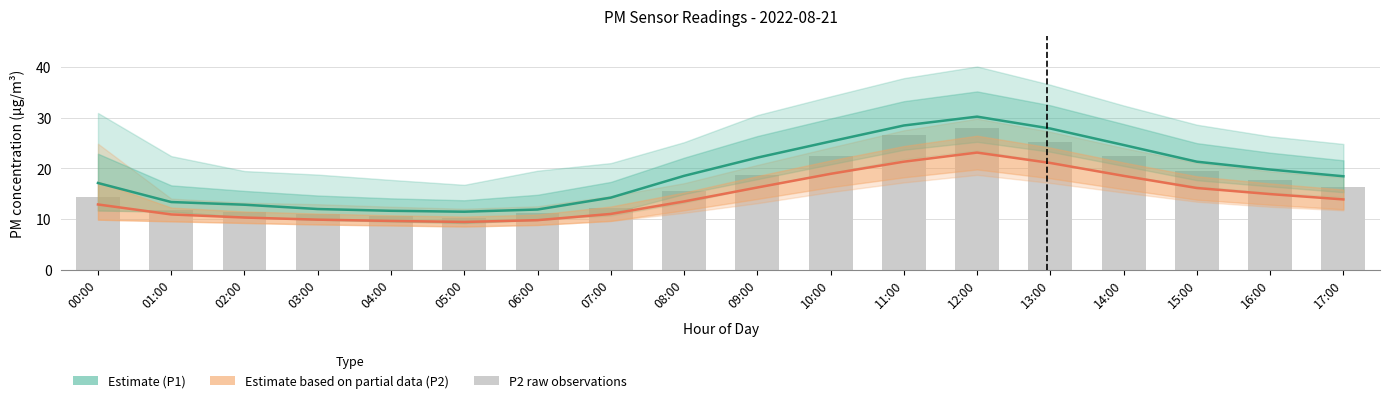

How many groups of bars are there?

18